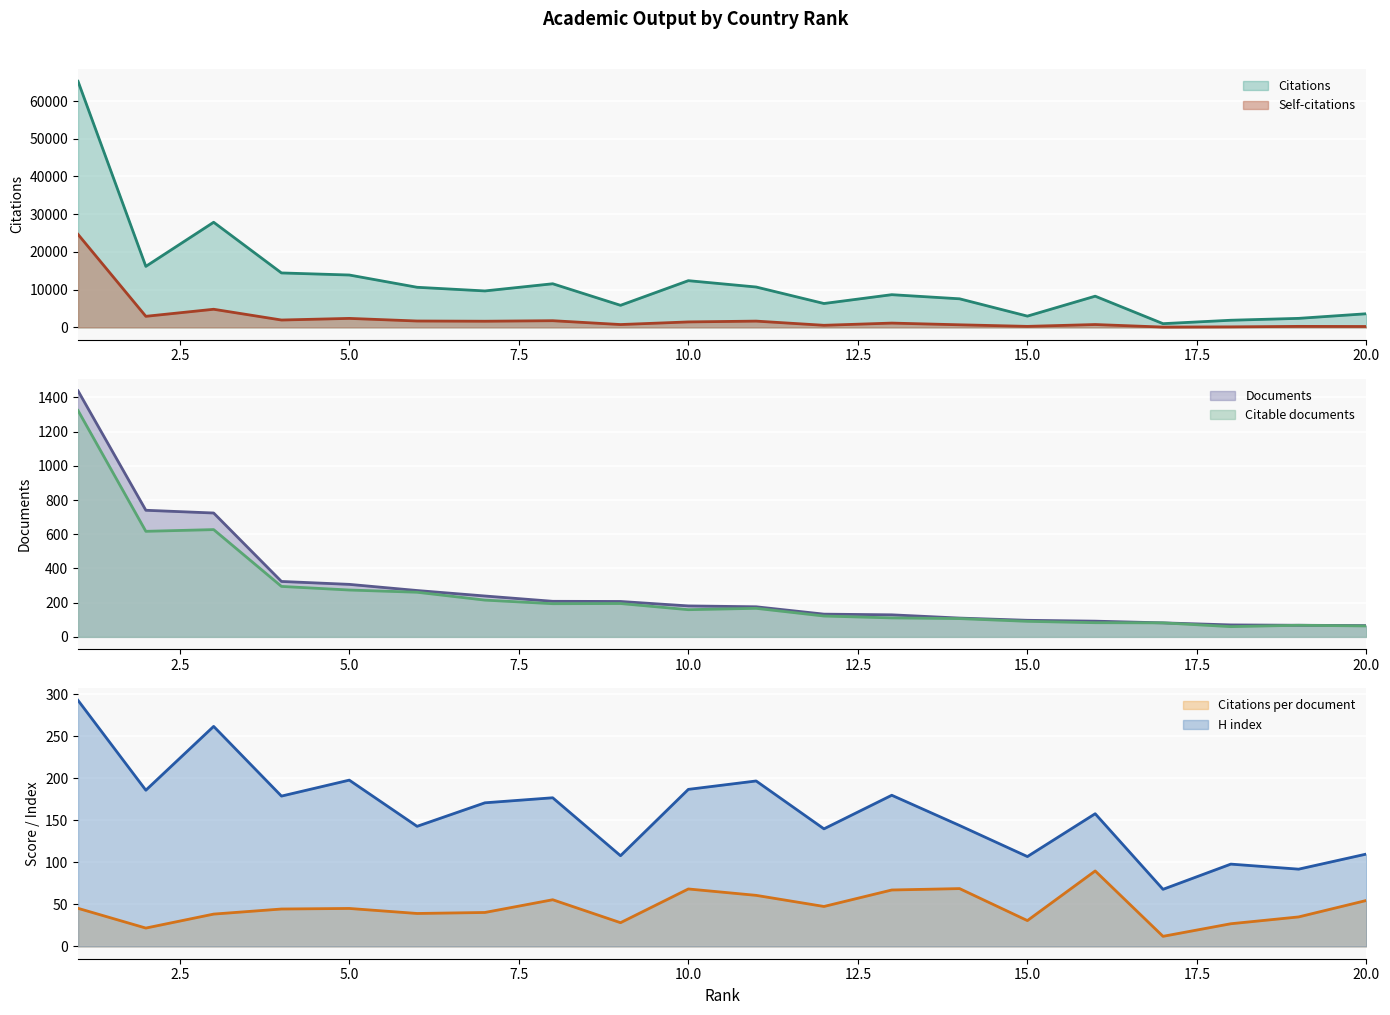

Is it true that Citations equals 3613.0 at 20?

True